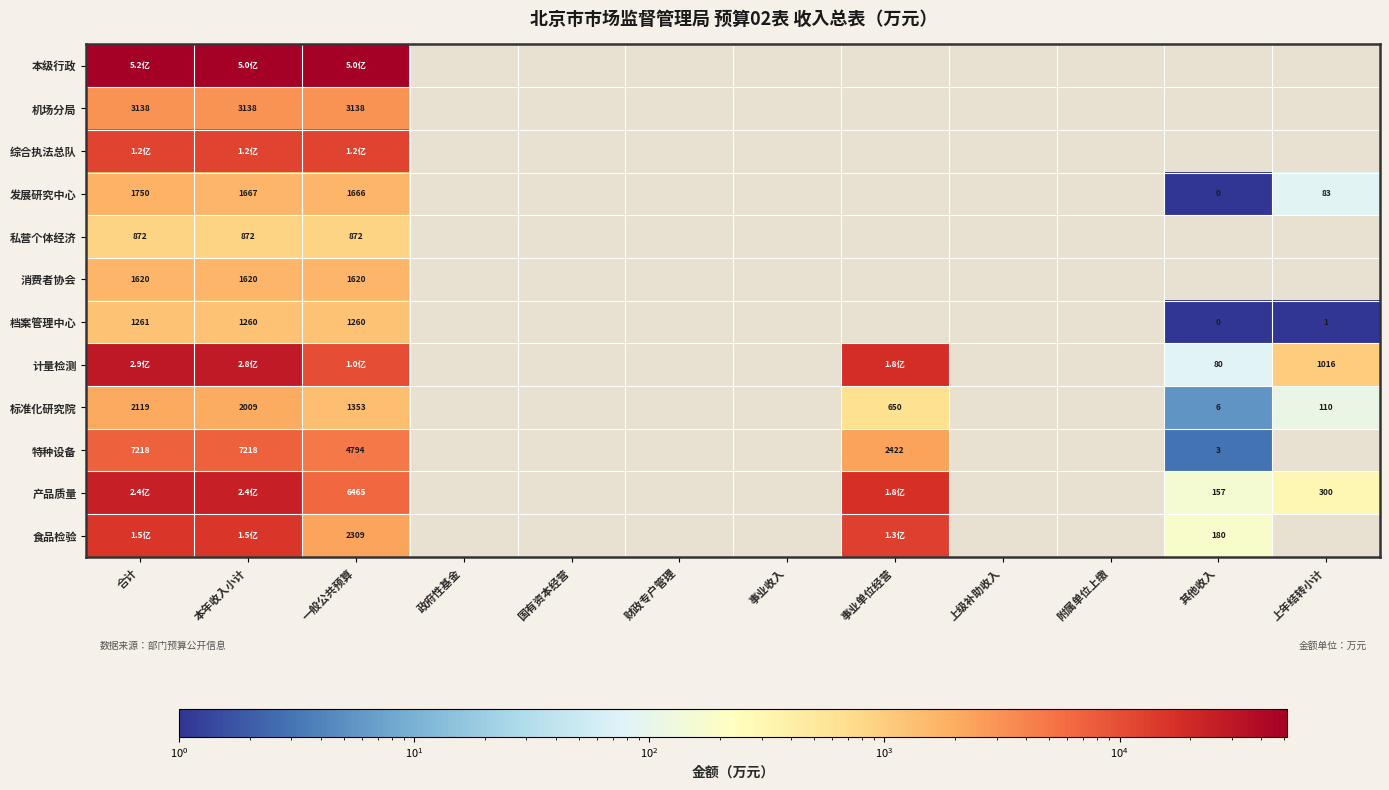

At which label is 特种设备 closest to 3610?

一般公共预算